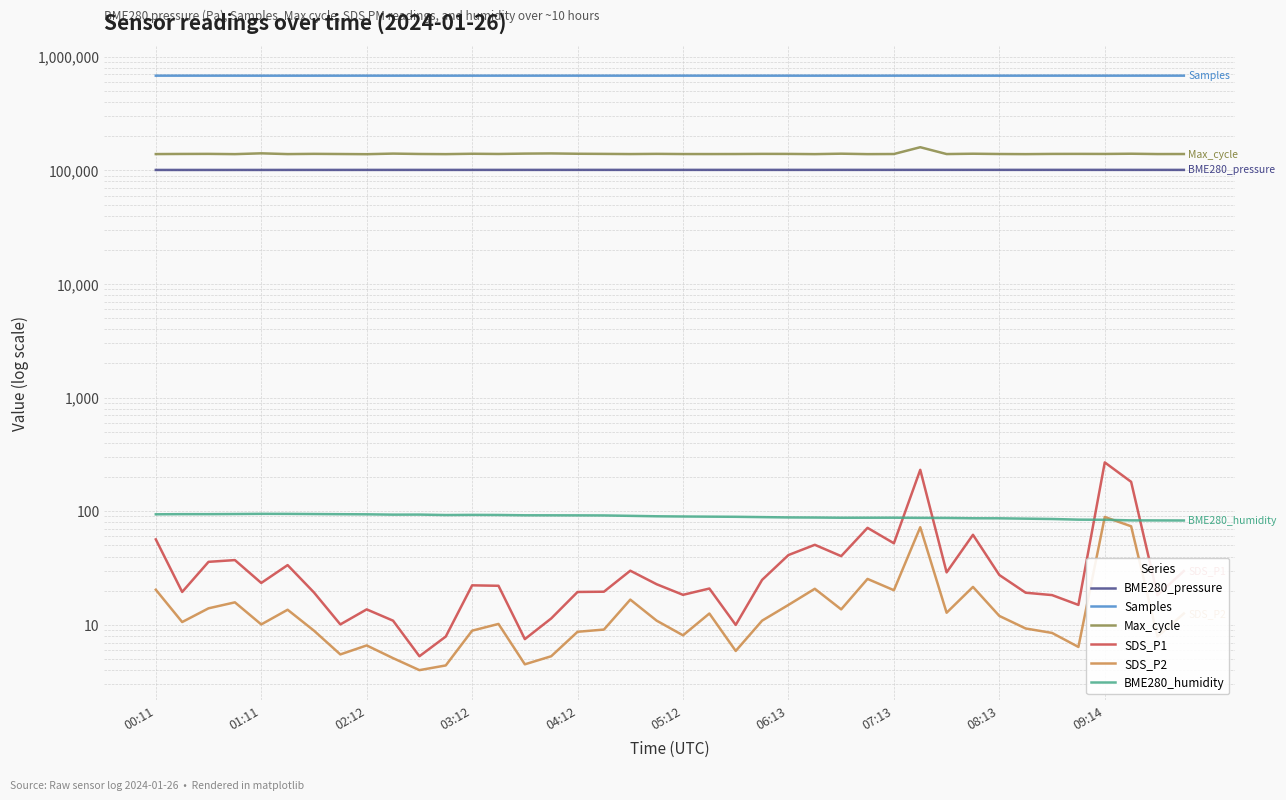

How many interior local valleys does the Max_cycle series have?

13